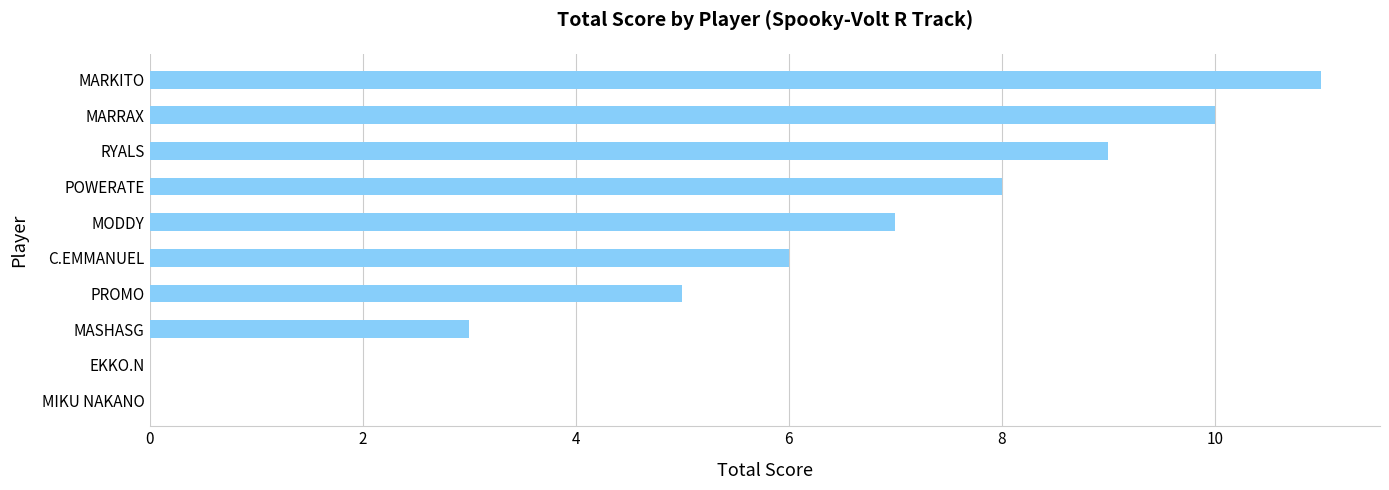

What is the sum of all values?

59